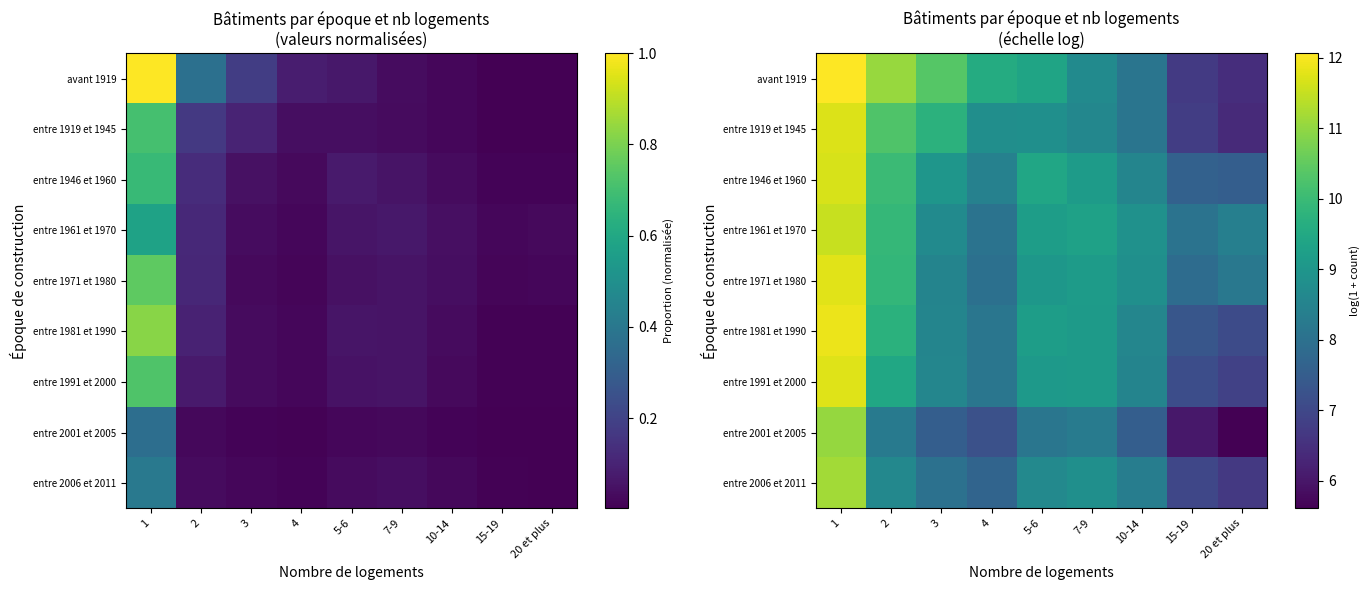

Count the number of categories in the chart.

9